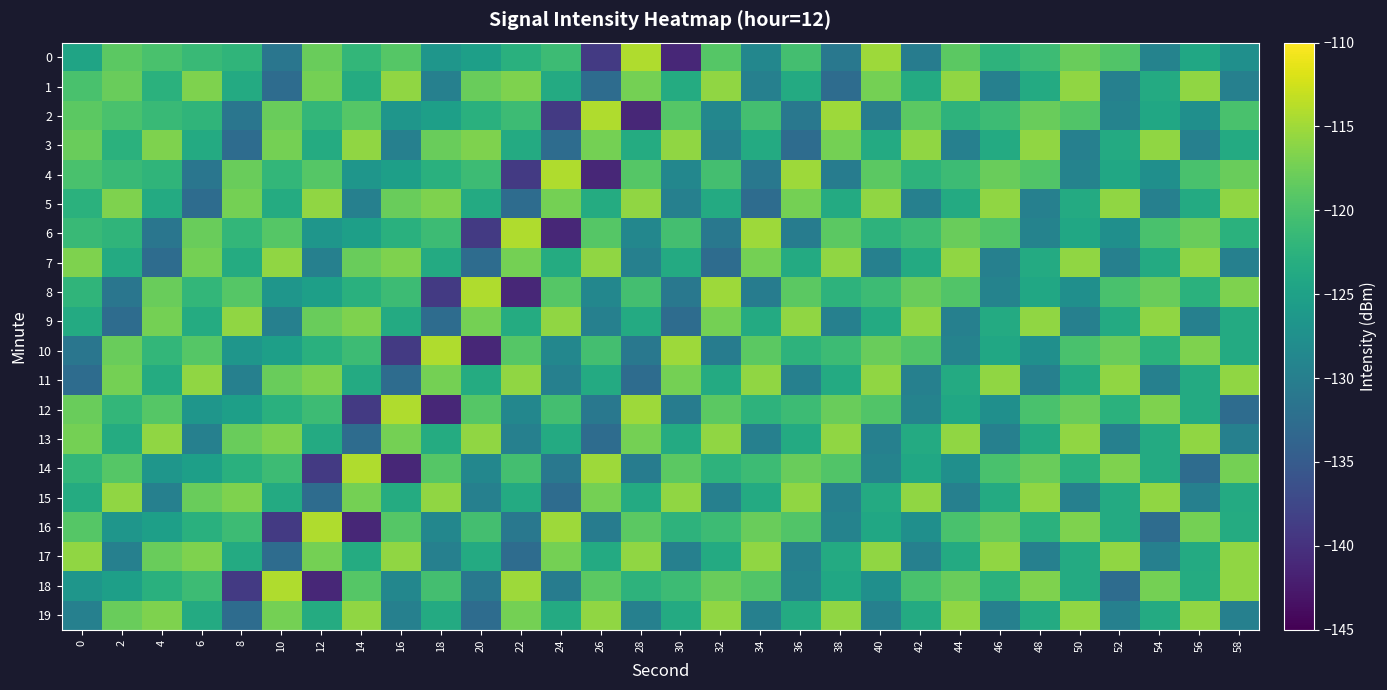

Reading left to right, transcribe all the data shown in this chart.

0: 0=-124.6	2=-118.8	4=-120.0	6=-121.3	8=-122.1	10=-131.3	12=-118.0	14=-121.8	16=-119.2	18=-126.6	20=-125.2	22=-122.8	24=-121.0	26=-139.1	28=-114.2	30=-141.1	32=-119.3	34=-128.9	36=-120.5	38=-131.0	40=-115.2	42=-130.3	44=-118.8	46=-122.4	48=-120.9	50=-118.0	52=-119.6	54=-129.3	56=-124.1	58=-127.6
1: 0=-120.0	2=-118.0	4=-122.7	6=-116.7	8=-123.6	10=-132.7	12=-117.3	14=-123.5	16=-115.8	18=-129.8	20=-118.0	22=-116.7	24=-123.6	26=-132.7	28=-117.3	30=-123.5	32=-115.8	34=-129.8	36=-123.6	38=-132.7	40=-117.3	42=-123.6	44=-115.8	46=-129.8	48=-123.6	50=-115.8	52=-129.8	54=-123.6	56=-115.8	58=-129.8
2: 0=-118.8	2=-120.0	4=-121.3	6=-122.1	8=-131.3	10=-118.0	12=-121.8	14=-119.2	16=-126.6	18=-125.2	20=-122.8	22=-121.0	24=-139.1	26=-114.2	28=-141.1	30=-119.3	32=-128.9	34=-120.5	36=-131.0	38=-115.2	40=-130.3	42=-118.8	44=-122.4	46=-120.9	48=-118.0	50=-119.6	52=-129.3	54=-124.1	56=-127.6	58=-120.0
3: 0=-118.0	2=-122.7	4=-116.7	6=-123.6	8=-132.7	10=-117.3	12=-123.5	14=-115.8	16=-129.8	18=-118.0	20=-116.7	22=-123.6	24=-132.7	26=-117.3	28=-123.5	30=-115.8	32=-129.8	34=-123.6	36=-132.7	38=-117.3	40=-123.6	42=-115.8	44=-129.8	46=-123.6	48=-115.8	50=-129.8	52=-123.6	54=-115.8	56=-129.8	58=-123.6
4: 0=-120.0	2=-121.3	4=-122.1	6=-131.3	8=-118.0	10=-121.8	12=-119.2	14=-126.6	16=-125.2	18=-122.8	20=-121.0	22=-139.1	24=-114.2	26=-141.1	28=-119.3	30=-128.9	32=-120.5	34=-131.0	36=-115.2	38=-130.3	40=-118.8	42=-122.4	44=-120.9	46=-118.0	48=-119.6	50=-129.3	52=-124.1	54=-127.6	56=-120.0	58=-118.0
5: 0=-122.7	2=-116.7	4=-123.6	6=-132.7	8=-117.3	10=-123.5	12=-115.8	14=-129.8	16=-118.0	18=-116.7	20=-123.6	22=-132.7	24=-117.3	26=-123.5	28=-115.8	30=-129.8	32=-123.6	34=-132.7	36=-117.3	38=-123.6	40=-115.8	42=-129.8	44=-123.6	46=-115.8	48=-129.8	50=-123.6	52=-115.8	54=-129.8	56=-123.6	58=-115.8
6: 0=-121.3	2=-122.1	4=-131.3	6=-118.0	8=-121.8	10=-119.2	12=-126.6	14=-125.2	16=-122.8	18=-121.0	20=-139.1	22=-114.2	24=-141.1	26=-119.3	28=-128.9	30=-120.5	32=-131.0	34=-115.2	36=-130.3	38=-118.8	40=-122.4	42=-120.9	44=-118.0	46=-119.6	48=-129.3	50=-124.1	52=-127.6	54=-120.0	56=-118.0	58=-122.7
7: 0=-116.7	2=-123.6	4=-132.7	6=-117.3	8=-123.5	10=-115.8	12=-129.8	14=-118.0	16=-116.7	18=-123.6	20=-132.7	22=-117.3	24=-123.5	26=-115.8	28=-129.8	30=-123.6	32=-132.7	34=-117.3	36=-123.6	38=-115.8	40=-129.8	42=-123.6	44=-115.8	46=-129.8	48=-123.6	50=-115.8	52=-129.8	54=-123.6	56=-115.8	58=-129.8
8: 0=-122.1	2=-131.3	4=-118.0	6=-121.8	8=-119.2	10=-126.6	12=-125.2	14=-122.8	16=-121.0	18=-139.1	20=-114.2	22=-141.1	24=-119.3	26=-128.9	28=-120.5	30=-131.0	32=-115.2	34=-130.3	36=-118.8	38=-122.4	40=-120.9	42=-118.0	44=-119.6	46=-129.3	48=-124.1	50=-127.6	52=-120.0	54=-118.0	56=-122.7	58=-116.7
9: 0=-123.6	2=-132.7	4=-117.3	6=-123.5	8=-115.8	10=-129.8	12=-118.0	14=-116.7	16=-123.6	18=-132.7	20=-117.3	22=-123.5	24=-115.8	26=-129.8	28=-123.6	30=-132.7	32=-117.3	34=-123.6	36=-115.8	38=-129.8	40=-123.6	42=-115.8	44=-129.8	46=-123.6	48=-115.8	50=-129.8	52=-123.6	54=-115.8	56=-129.8	58=-123.6
10: 0=-131.3	2=-118.0	4=-121.8	6=-119.2	8=-126.6	10=-125.2	12=-122.8	14=-121.0	16=-139.1	18=-114.2	20=-141.1	22=-119.3	24=-128.9	26=-120.5	28=-131.0	30=-115.2	32=-130.3	34=-118.8	36=-122.4	38=-120.9	40=-118.0	42=-119.6	44=-129.3	46=-124.1	48=-127.6	50=-120.0	52=-118.0	54=-122.7	56=-116.7	58=-123.6
11: 0=-132.7	2=-117.3	4=-123.5	6=-115.8	8=-129.8	10=-118.0	12=-116.7	14=-123.6	16=-132.7	18=-117.3	20=-123.5	22=-115.8	24=-129.8	26=-123.6	28=-132.7	30=-117.3	32=-123.6	34=-115.8	36=-129.8	38=-123.6	40=-115.8	42=-129.8	44=-123.6	46=-115.8	48=-129.8	50=-123.6	52=-115.8	54=-129.8	56=-123.6	58=-115.8
12: 0=-118.0	2=-121.8	4=-119.2	6=-126.6	8=-125.2	10=-122.8	12=-121.0	14=-139.1	16=-114.2	18=-141.1	20=-119.3	22=-128.9	24=-120.5	26=-131.0	28=-115.2	30=-130.3	32=-118.8	34=-122.4	36=-120.9	38=-118.0	40=-119.6	42=-129.3	44=-124.1	46=-127.6	48=-120.0	50=-118.0	52=-122.7	54=-116.7	56=-123.6	58=-132.7
13: 0=-117.3	2=-123.5	4=-115.8	6=-129.8	8=-118.0	10=-116.7	12=-123.6	14=-132.7	16=-117.3	18=-123.5	20=-115.8	22=-129.8	24=-123.6	26=-132.7	28=-117.3	30=-123.6	32=-115.8	34=-129.8	36=-123.6	38=-115.8	40=-129.8	42=-123.6	44=-115.8	46=-129.8	48=-123.6	50=-115.8	52=-129.8	54=-123.6	56=-115.8	58=-129.8
14: 0=-121.8	2=-119.2	4=-126.6	6=-125.2	8=-122.8	10=-121.0	12=-139.1	14=-114.2	16=-141.1	18=-119.3	20=-128.9	22=-120.5	24=-131.0	26=-115.2	28=-130.3	30=-118.8	32=-122.4	34=-120.9	36=-118.0	38=-119.6	40=-129.3	42=-124.1	44=-127.6	46=-120.0	48=-118.0	50=-122.7	52=-116.7	54=-123.6	56=-132.7	58=-117.3
15: 0=-123.5	2=-115.8	4=-129.8	6=-118.0	8=-116.7	10=-123.6	12=-132.7	14=-117.3	16=-123.5	18=-115.8	20=-129.8	22=-123.6	24=-132.7	26=-117.3	28=-123.6	30=-115.8	32=-129.8	34=-123.6	36=-115.8	38=-129.8	40=-123.6	42=-115.8	44=-129.8	46=-123.6	48=-115.8	50=-129.8	52=-123.6	54=-115.8	56=-129.8	58=-123.6
16: 0=-119.2	2=-126.6	4=-125.2	6=-122.8	8=-121.0	10=-139.1	12=-114.2	14=-141.1	16=-119.3	18=-128.9	20=-120.5	22=-131.0	24=-115.2	26=-130.3	28=-118.8	30=-122.4	32=-120.9	34=-118.0	36=-119.6	38=-129.3	40=-124.1	42=-127.6	44=-120.0	46=-118.0	48=-122.7	50=-116.7	52=-123.6	54=-132.7	56=-117.3	58=-123.5
17: 0=-115.8	2=-129.8	4=-118.0	6=-116.7	8=-123.6	10=-132.7	12=-117.3	14=-123.5	16=-115.8	18=-129.8	20=-123.6	22=-132.7	24=-117.3	26=-123.6	28=-115.8	30=-129.8	32=-123.6	34=-115.8	36=-129.8	38=-123.6	40=-115.8	42=-129.8	44=-123.6	46=-115.8	48=-129.8	50=-123.6	52=-115.8	54=-129.8	56=-123.6	58=-115.8
18: 0=-126.6	2=-125.2	4=-122.8	6=-121.0	8=-139.1	10=-114.2	12=-141.1	14=-119.3	16=-128.9	18=-120.5	20=-131.0	22=-115.2	24=-130.3	26=-118.8	28=-122.4	30=-120.9	32=-118.0	34=-119.6	36=-129.3	38=-124.1	40=-127.6	42=-120.0	44=-118.0	46=-122.7	48=-116.7	50=-123.6	52=-132.7	54=-117.3	56=-123.5	58=-115.8
19: 0=-129.8	2=-118.0	4=-116.7	6=-123.6	8=-132.7	10=-117.3	12=-123.5	14=-115.8	16=-129.8	18=-123.6	20=-132.7	22=-117.3	24=-123.6	26=-115.8	28=-129.8	30=-123.6	32=-115.8	34=-129.8	36=-123.6	38=-115.8	40=-129.8	42=-123.6	44=-115.8	46=-129.8	48=-123.6	50=-115.8	52=-129.8	54=-123.6	56=-115.8	58=-129.8